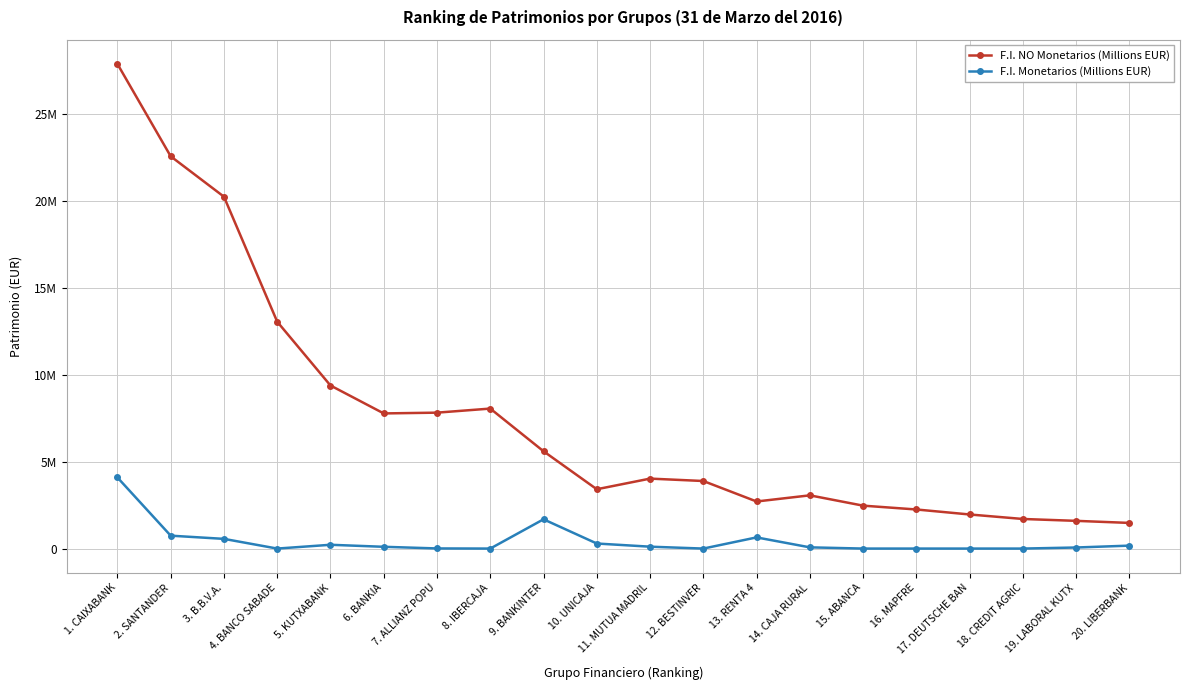

At which label does F.I. Monetarios (Millions EUR) first exceed 102154?

1. CAIXABANK